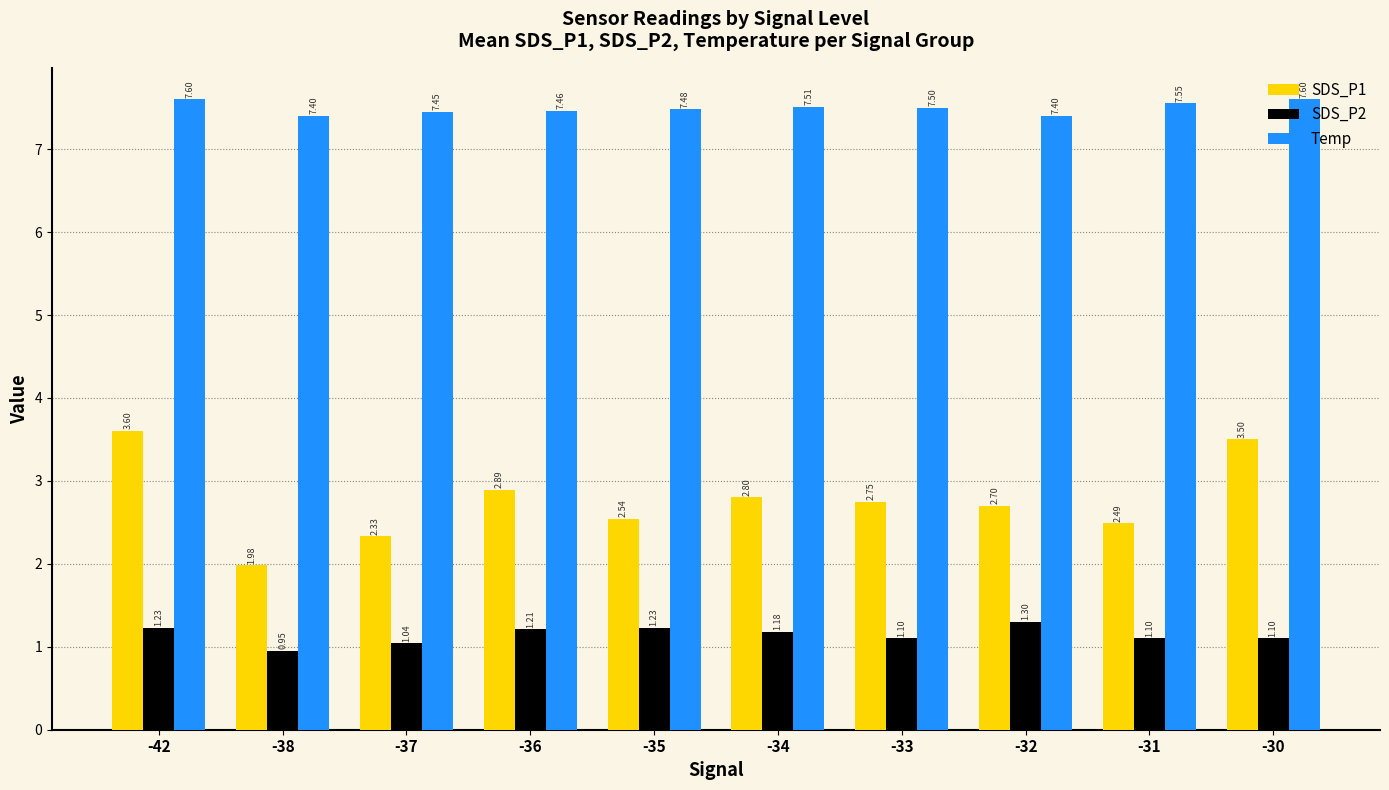

What are all the series names shown in the legend?

SDS_P1, SDS_P2, Temp